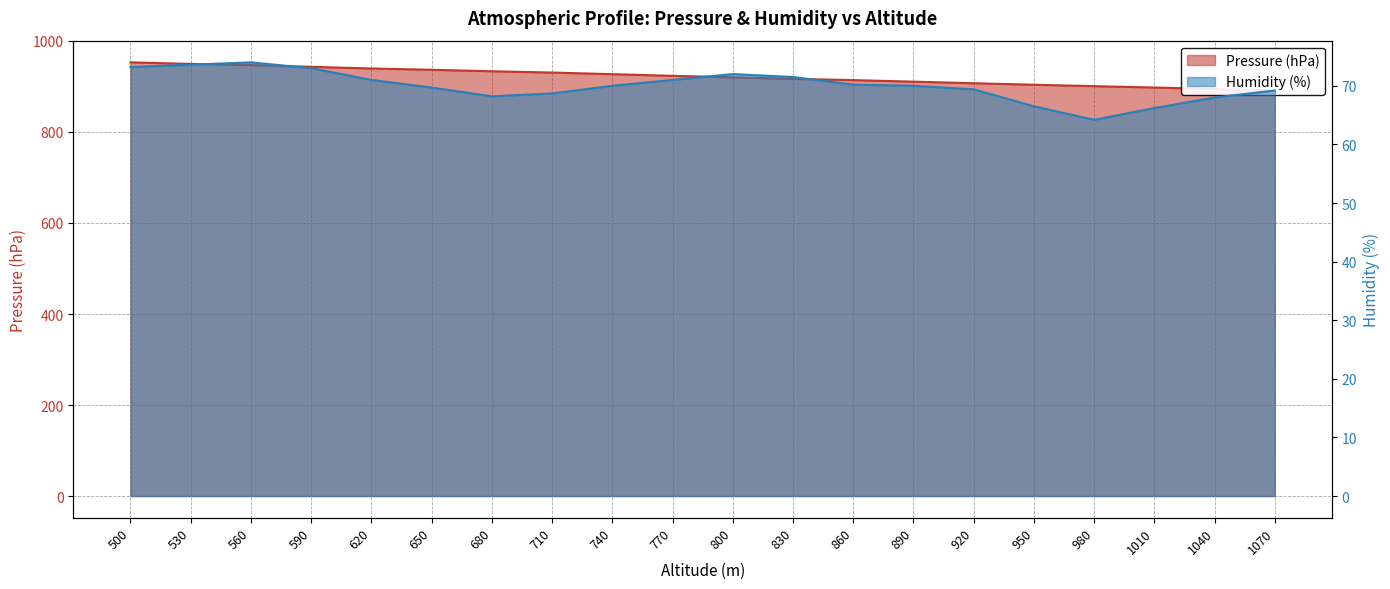

Reading left to right, extract all data points from this chart.

Pressure (hPa): 500=953.0	530=949.6	560=947.0	590=943.2	620=939.5	650=936.7	680=933.4	710=930.6	740=927.0	770=923.4	800=920.1	830=916.7	860=914.0	890=910.6	920=907.1	950=903.8	980=900.7	1010=897.7	1040=894.5	1070=891.4
Humidity (%): 500=73.2	530=73.6	560=74.0	590=73.0	620=71.0	650=69.7	680=68.2	710=68.7	740=70.0	770=71.0	800=72.0	830=71.5	860=70.2	890=70.0	920=69.4	950=66.5	980=64.2	1010=66.2	1040=68.0	1070=69.2